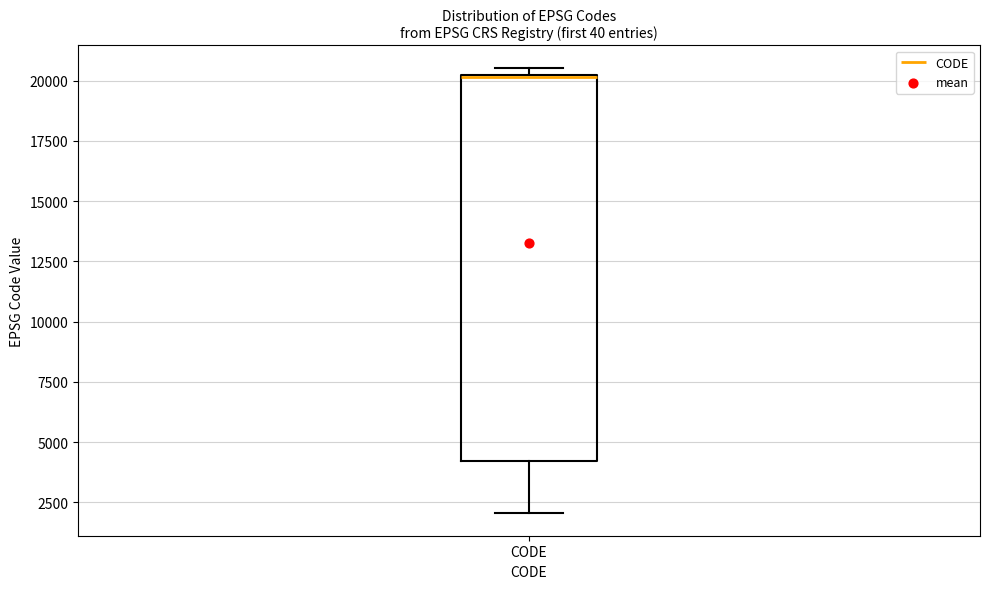

Read this box plot against the y-axis: the position of the median line, the range covered by the box, and the ends of both whiskers. The values are not printed on the chart, so give them approximately, as read against the axis.

median 20000, box 4000 to 20500, whiskers 2000 to 20500 (just above the box's upper edge)